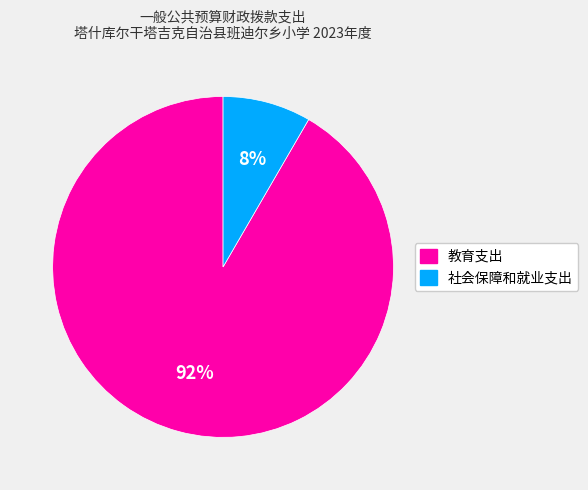

Is it true that 社会保障和就业支出 is 1% of the pie?

False